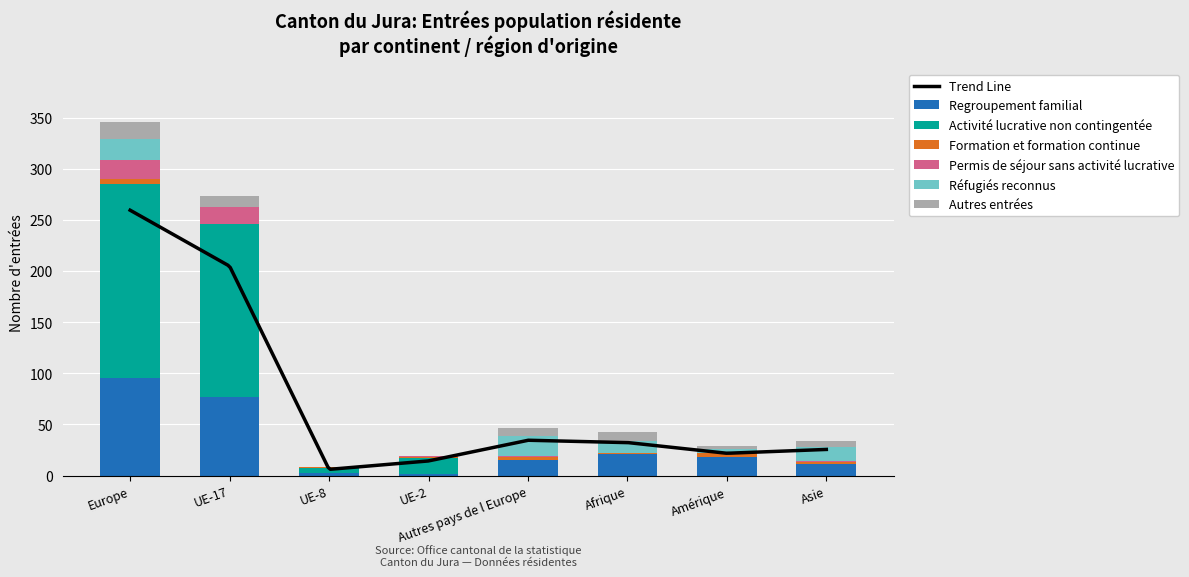

What is the highest value of the Regroupement familial series?

95